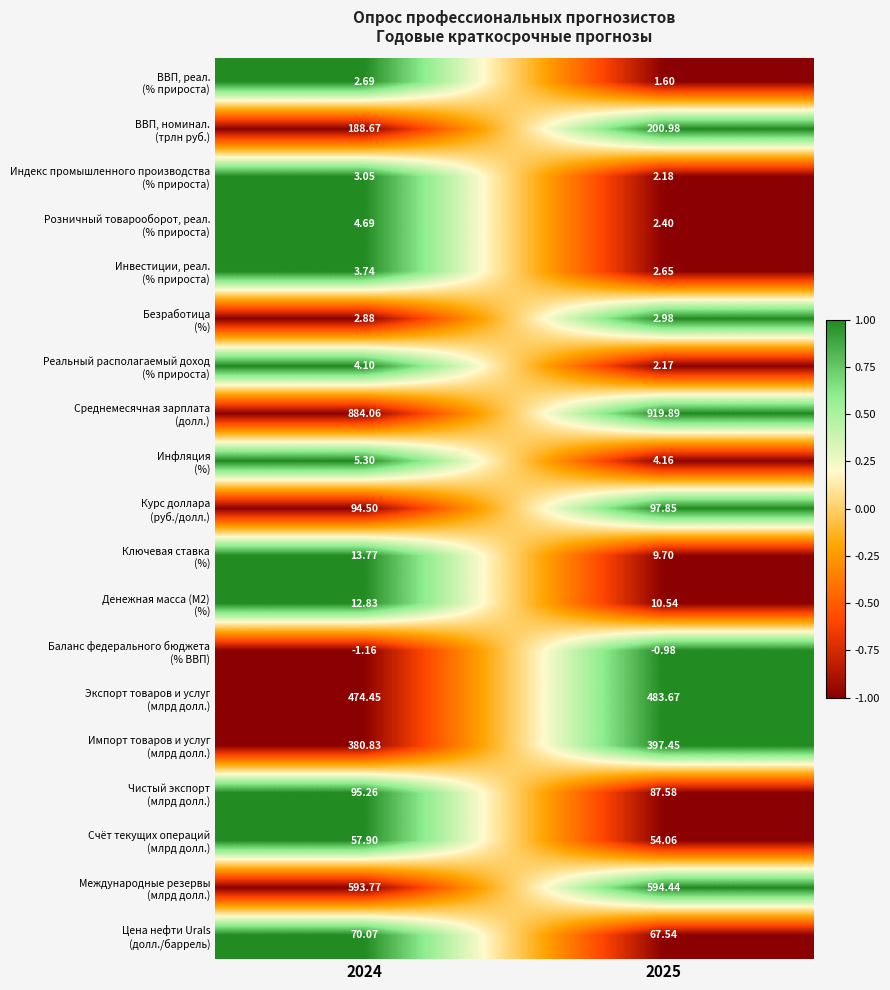

How many data points does each series have?

2